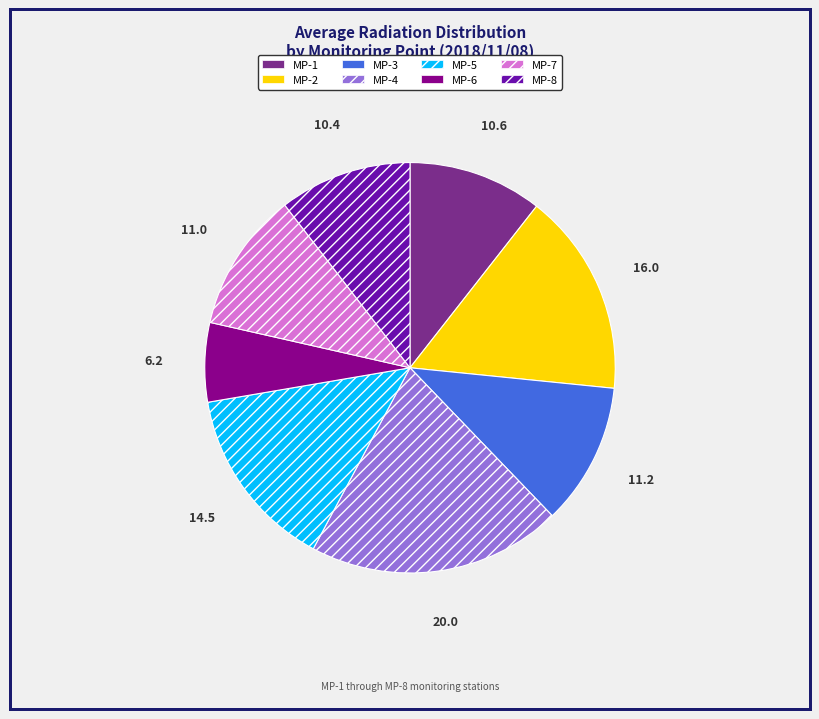

What is the ratio of the value at MP-3 to the value at MP-5?

0.8